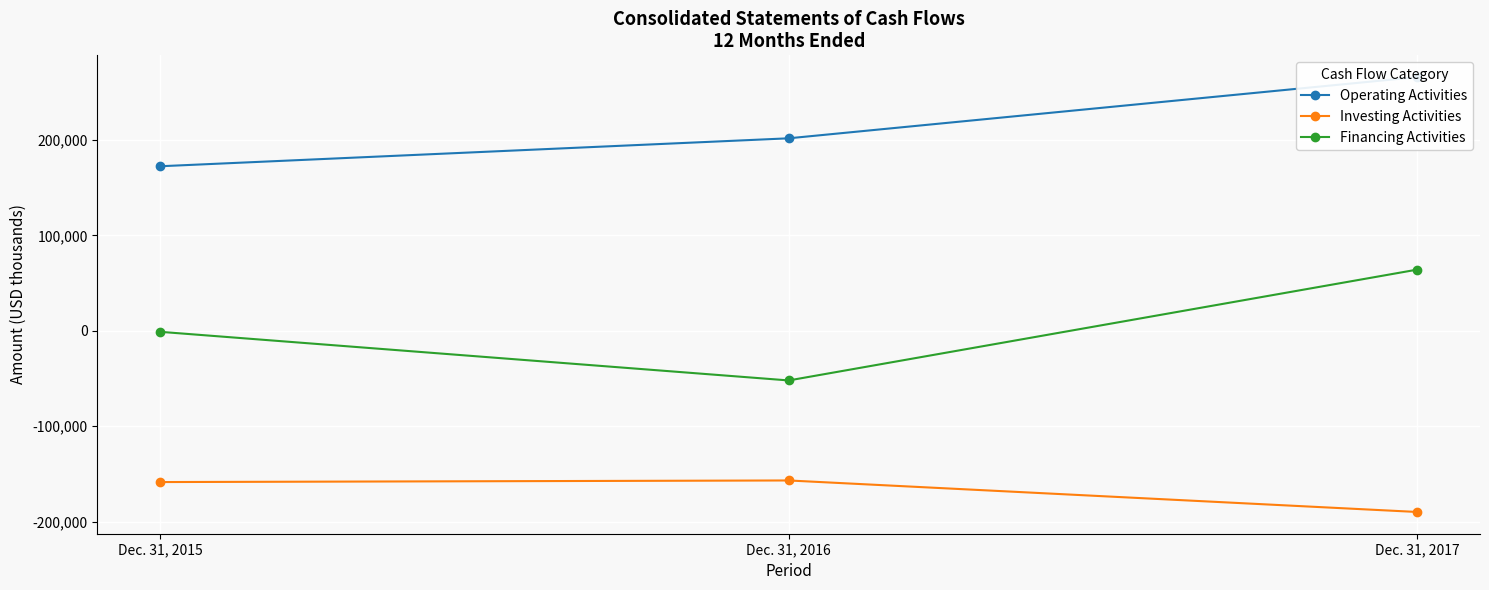

How many data points in Investing Activities are above -158452?

1